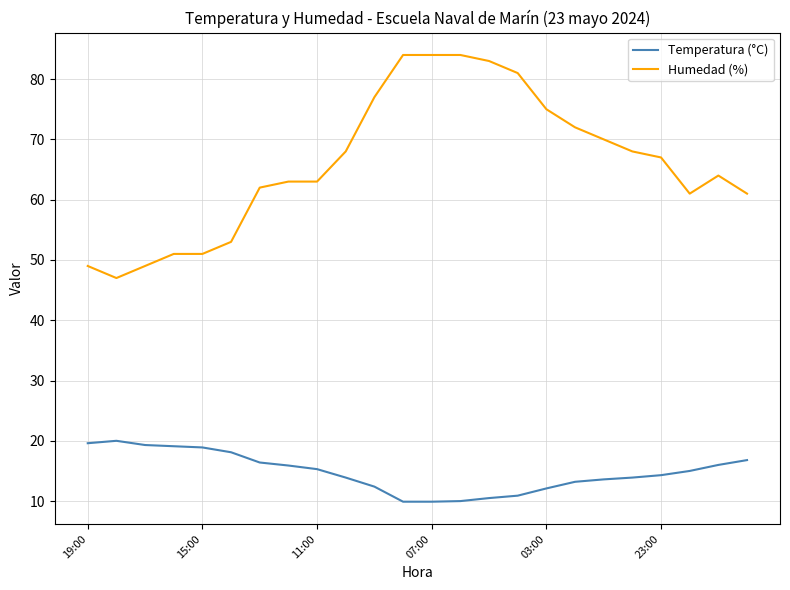

List the series in order of their peak value, lowest first.

Temperatura (°C), Humedad (%)